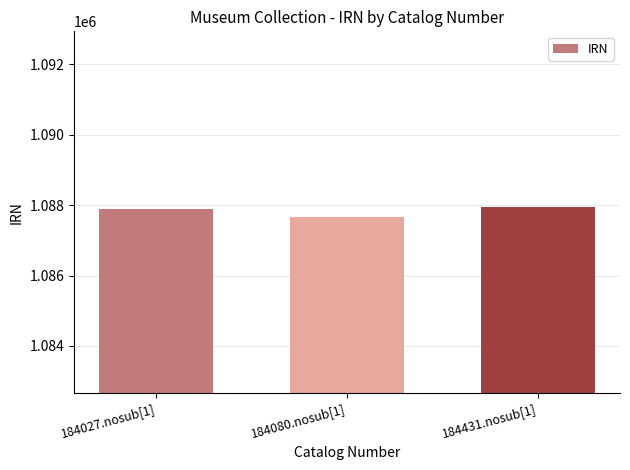

What is the minimum value shown in the chart?

1087660